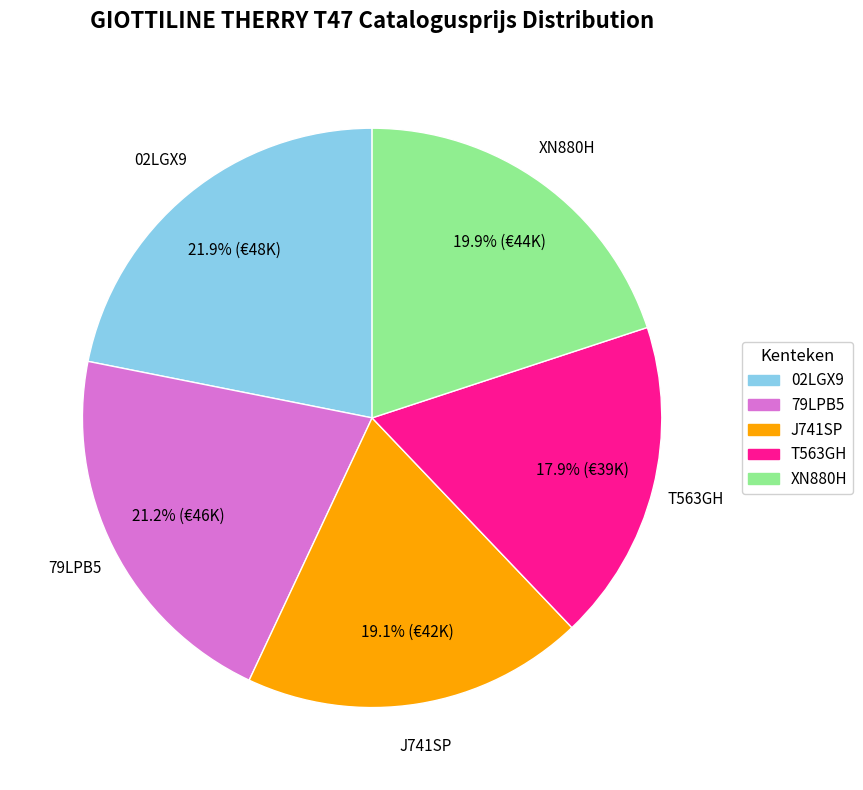

To the nearest percent, what portion does 02LGX9 represent?

22%